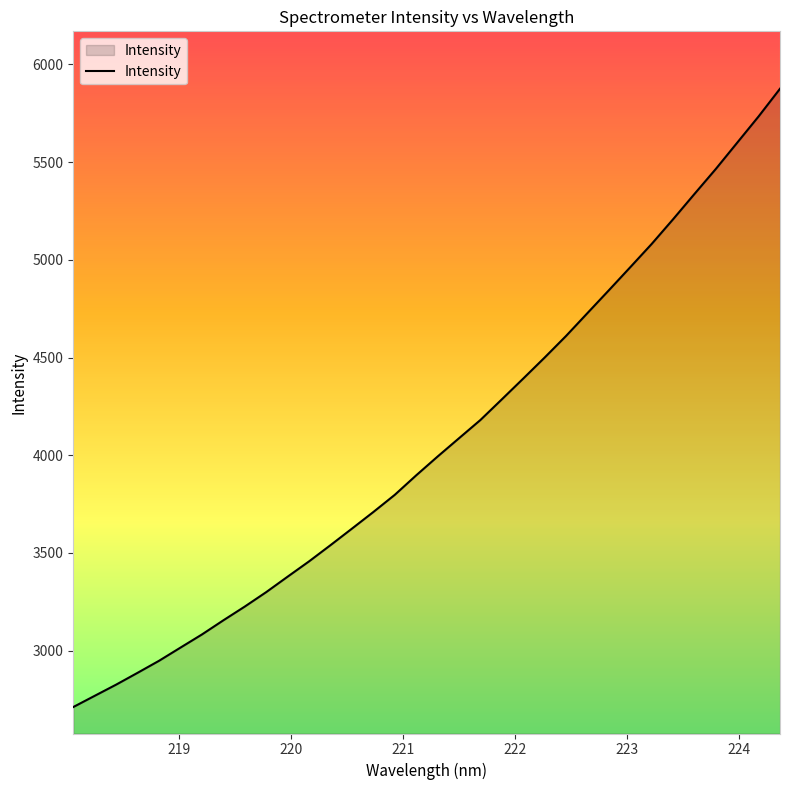

What is the difference between the maximum and minimum values?

3165.1